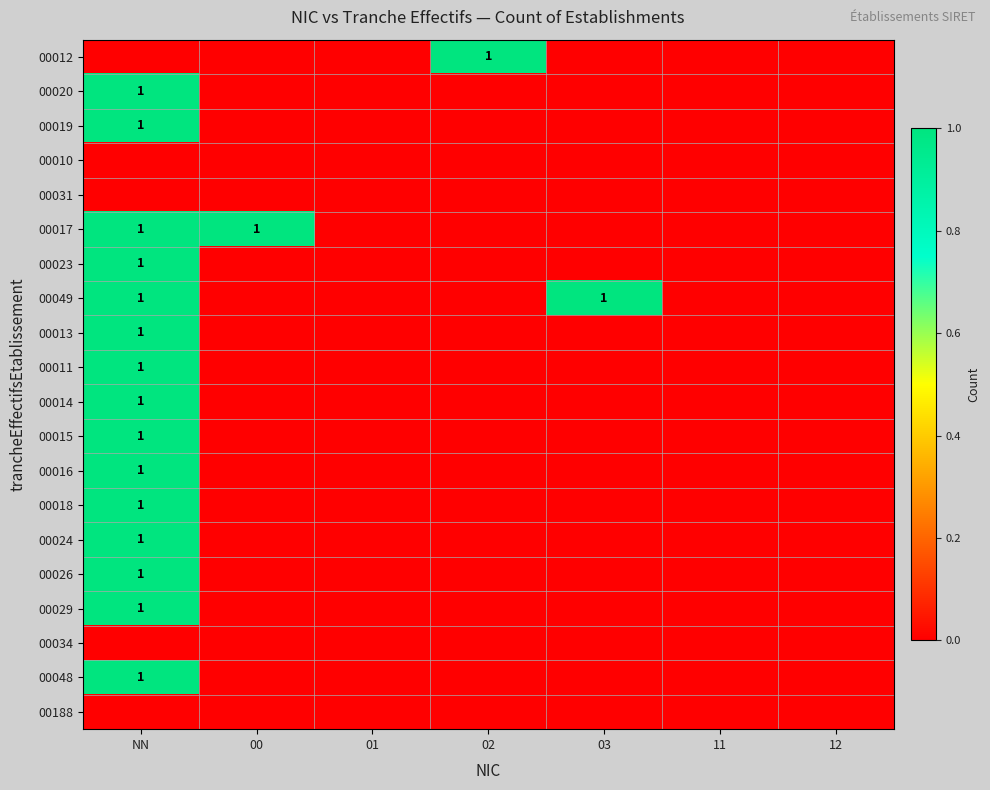

True or false: 00015 has a value of 1 at NN.

True